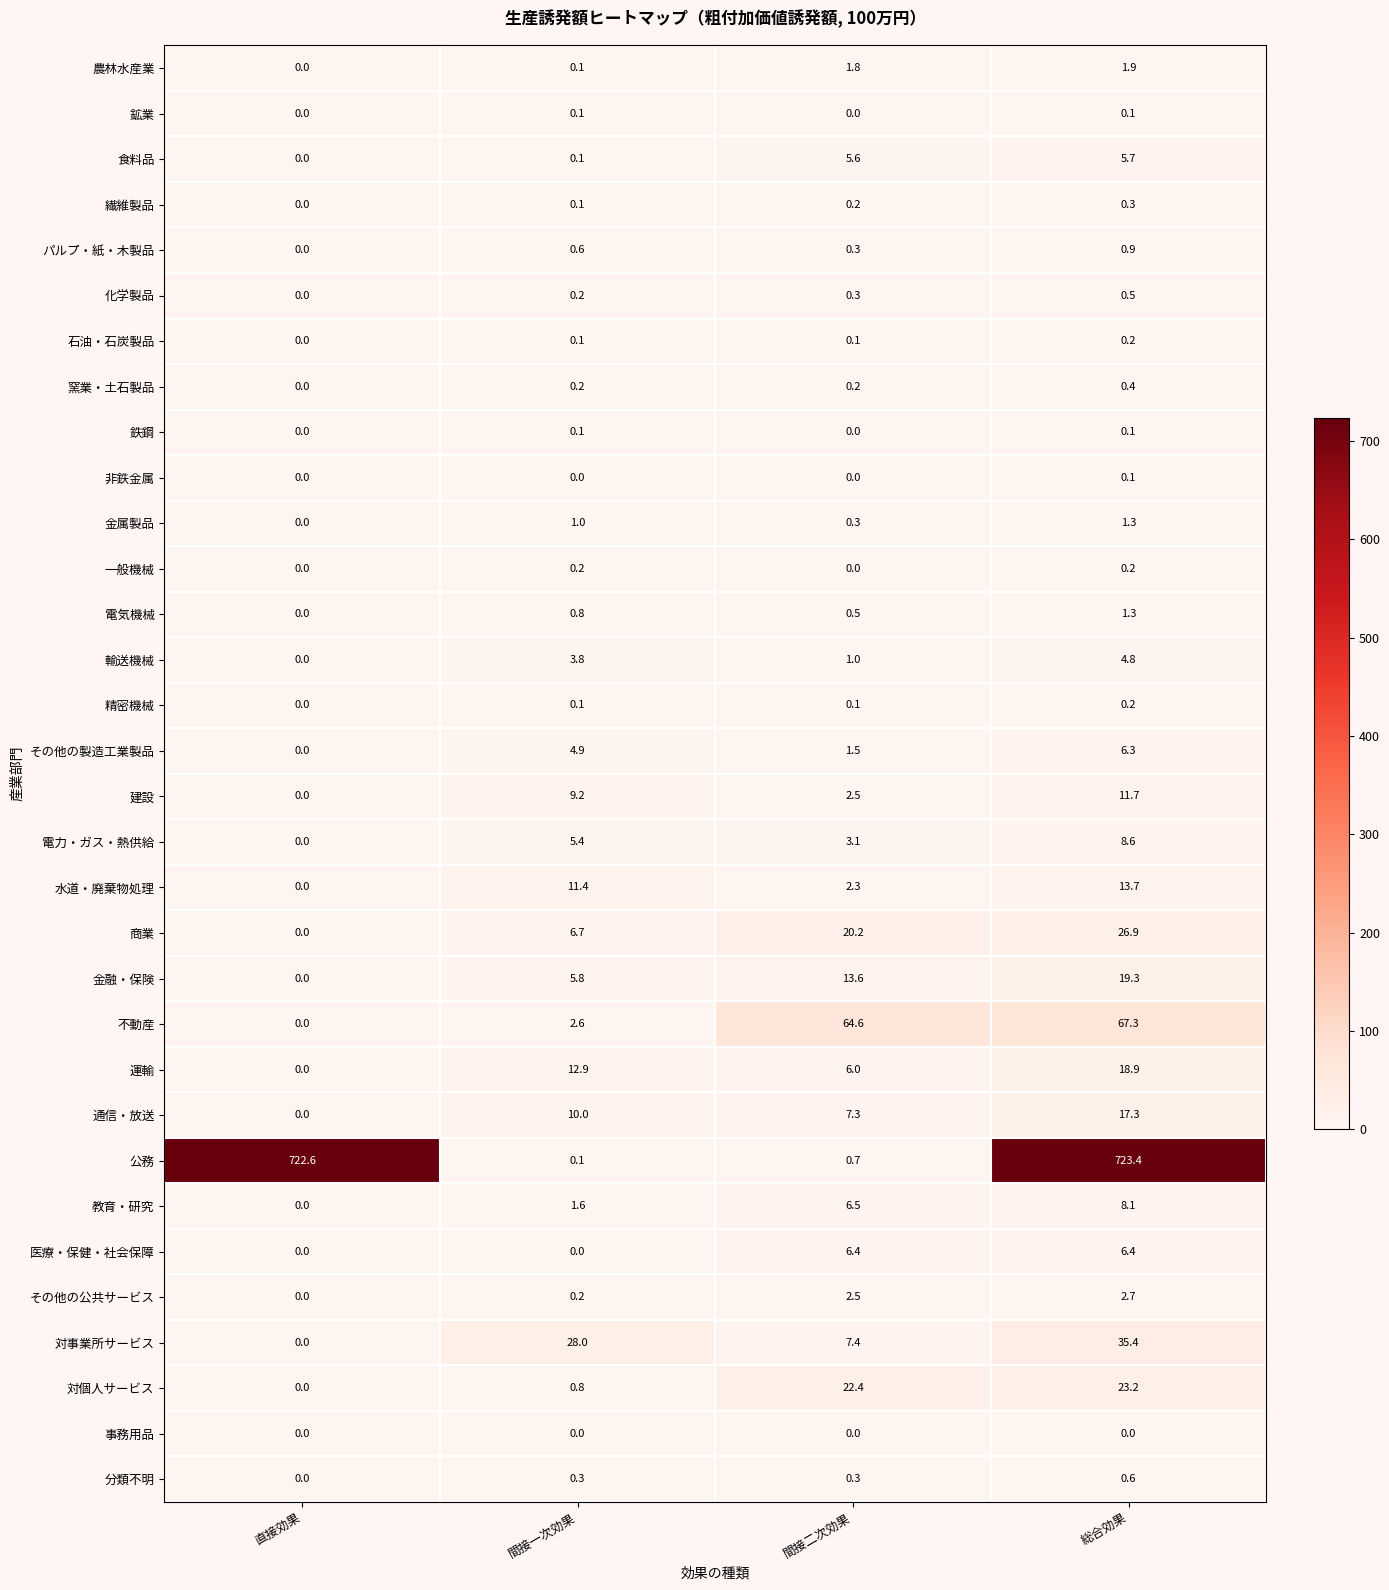

What is the total value across all series at 間接二次効果?

177.7